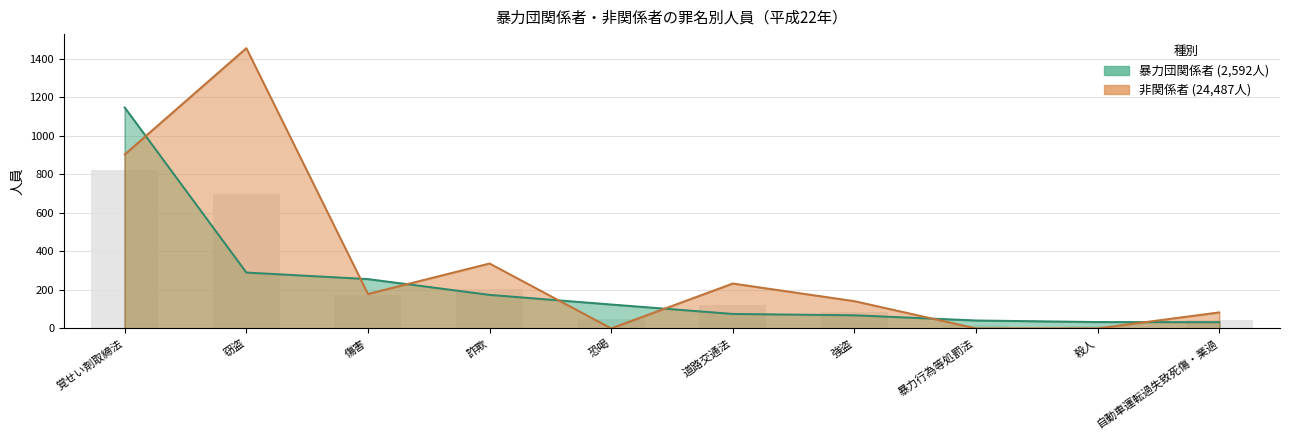

At which category is the sum across all series the highest?

覚せい剤取締法